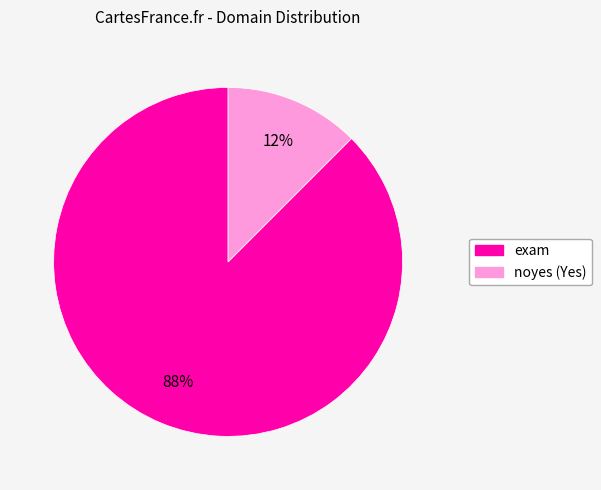

How many segments does this pie chart have?

2